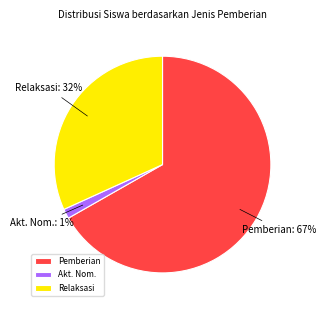

What percentage is the Akt. Nom. slice, to the nearest percent?

1%